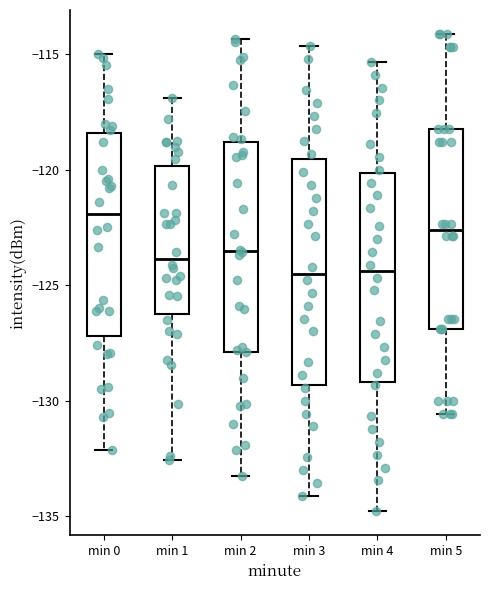

Comparing the boxes themselves (not the whiskers), which one is the tallest?

min 3